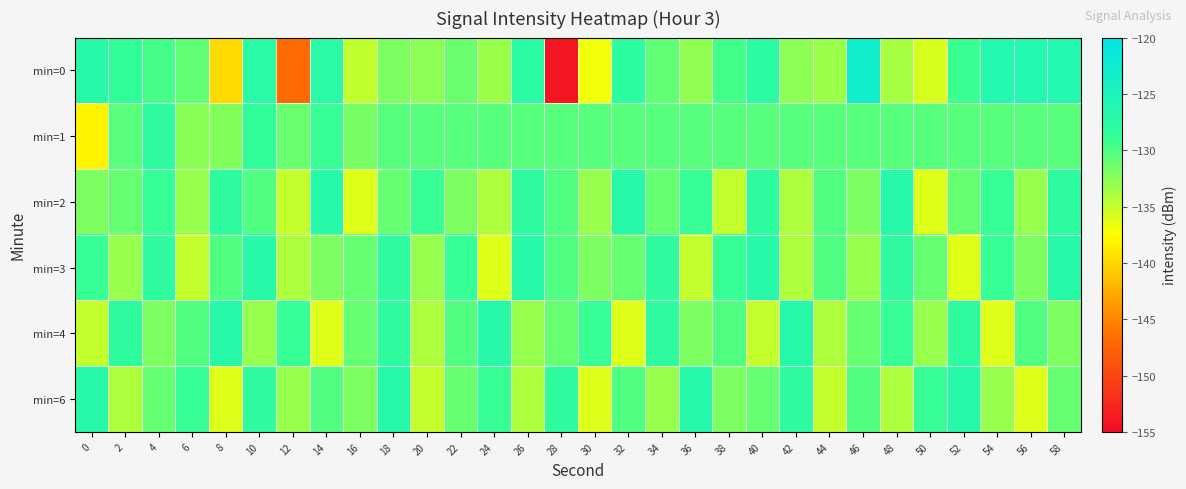

Which label corresponds to the smallest value in the chart?

28